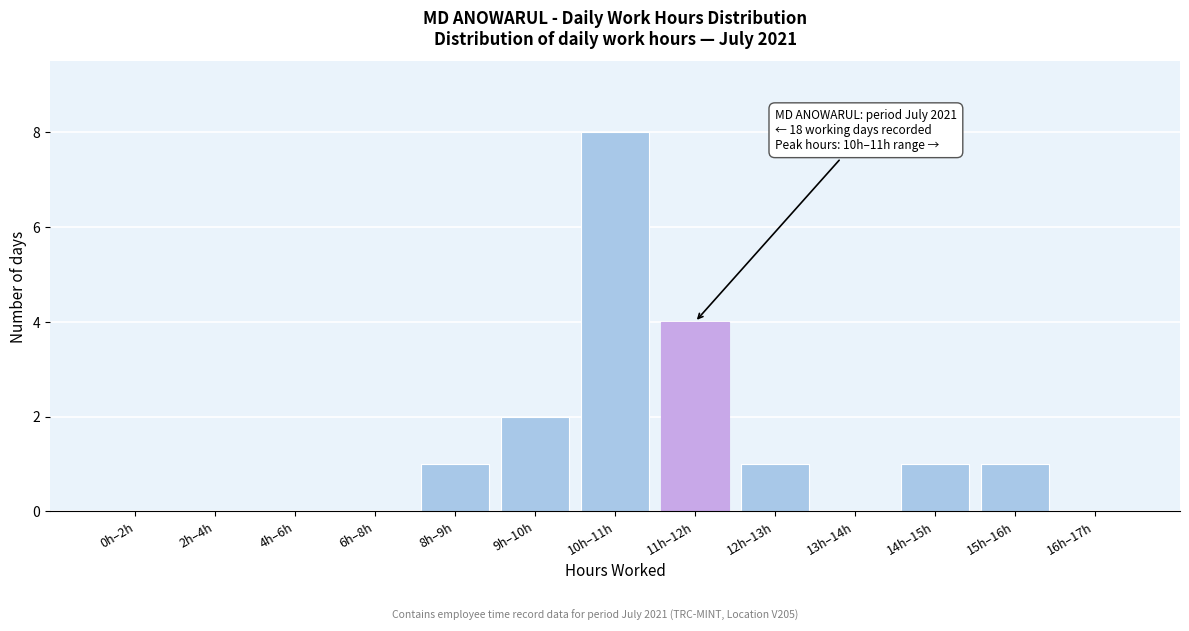

Reading right to left, what are all the values shown in this chart?

16h–17h=0	15h–16h=1	14h–15h=1	13h–14h=0	12h–13h=1	11h–12h=4	10h–11h=8	9h–10h=2	8h–9h=1	6h–8h=0	4h–6h=0	2h–4h=0	0h–2h=0